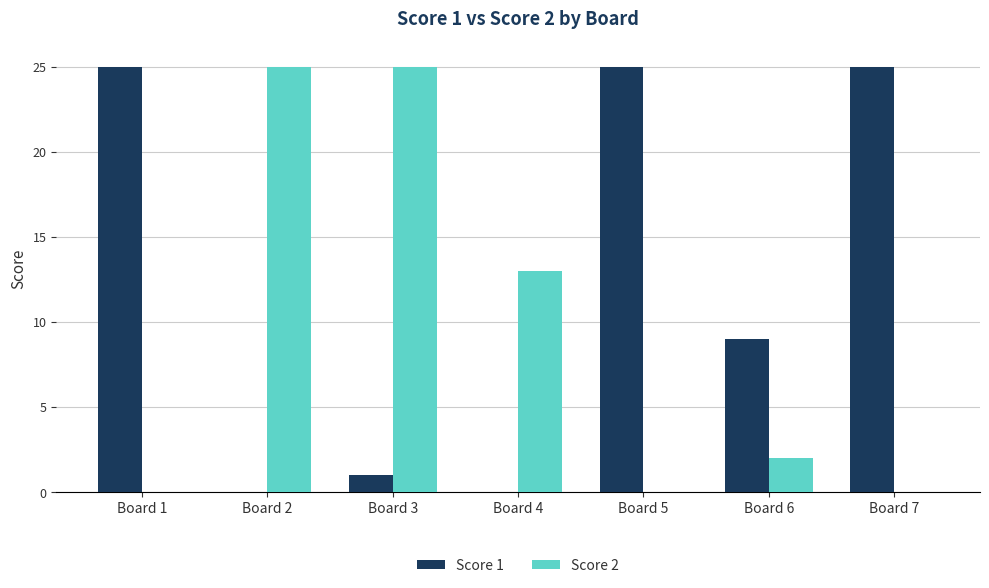

The value of Score 1 at Board 1 is 41. True or false?

False